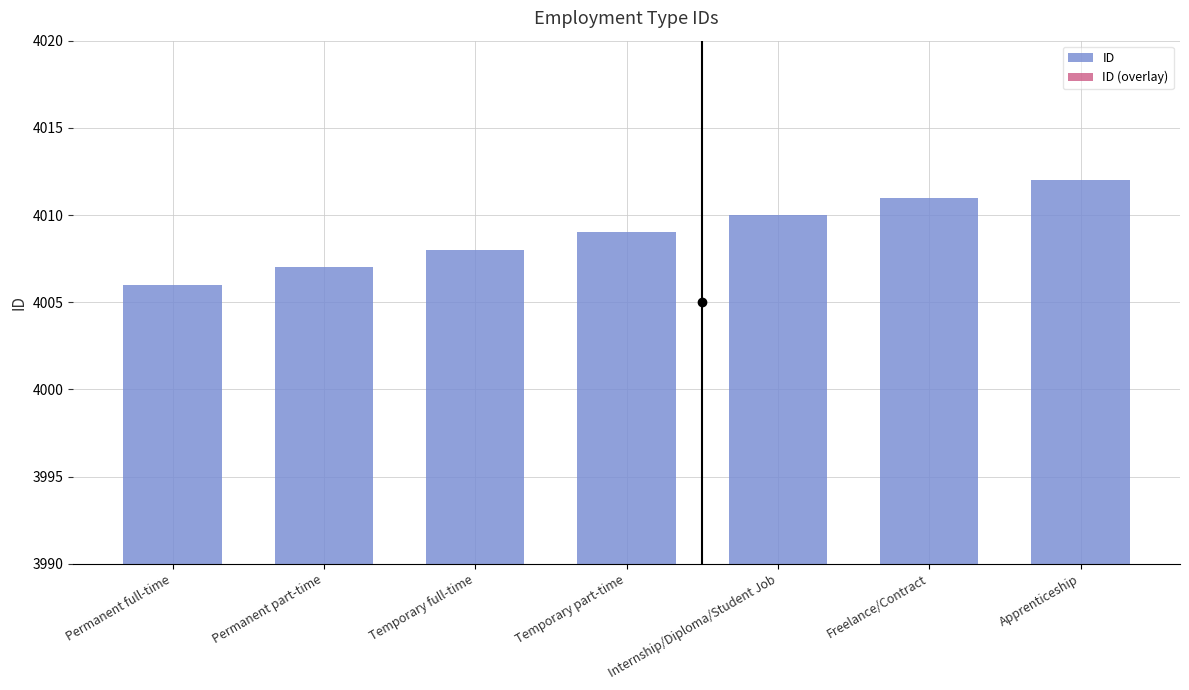

List the labels in order of ID (overlay) value, smallest first.

Permanent full-time, Permanent part-time, Temporary full-time, Temporary part-time, Internship/Diploma/Student Job, Freelance/Contract, Apprenticeship